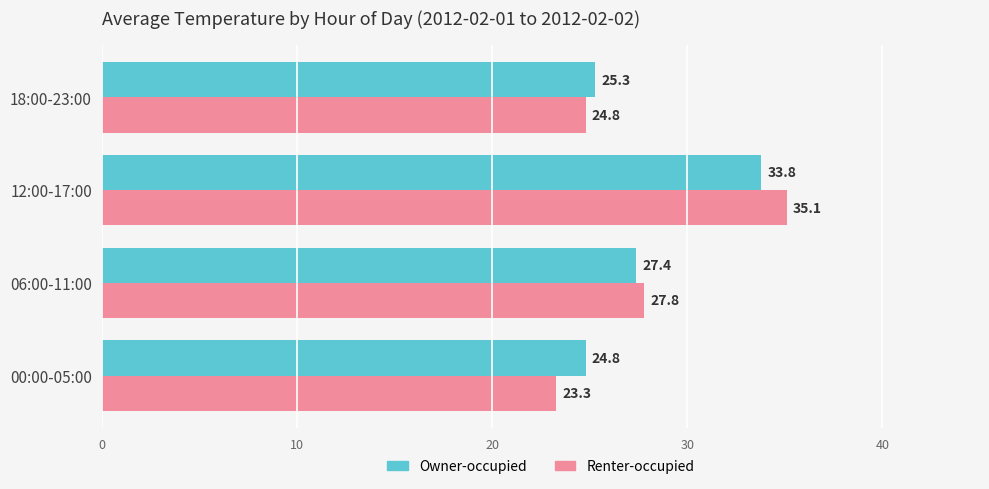

At which category is the sum across all series the highest?

12:00-17:00